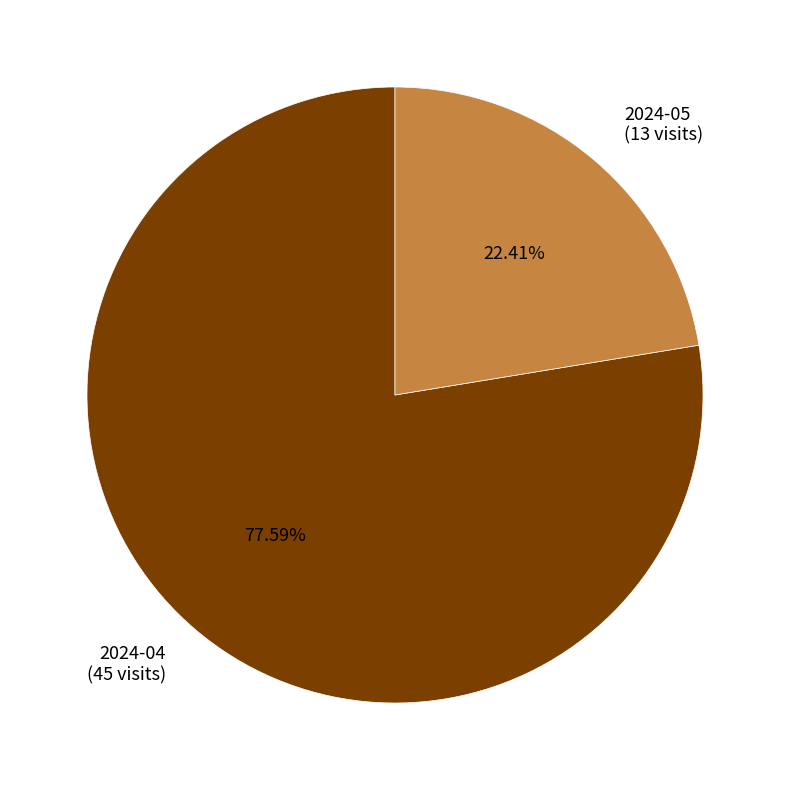

What is the largest slice in the pie chart?

2024-04